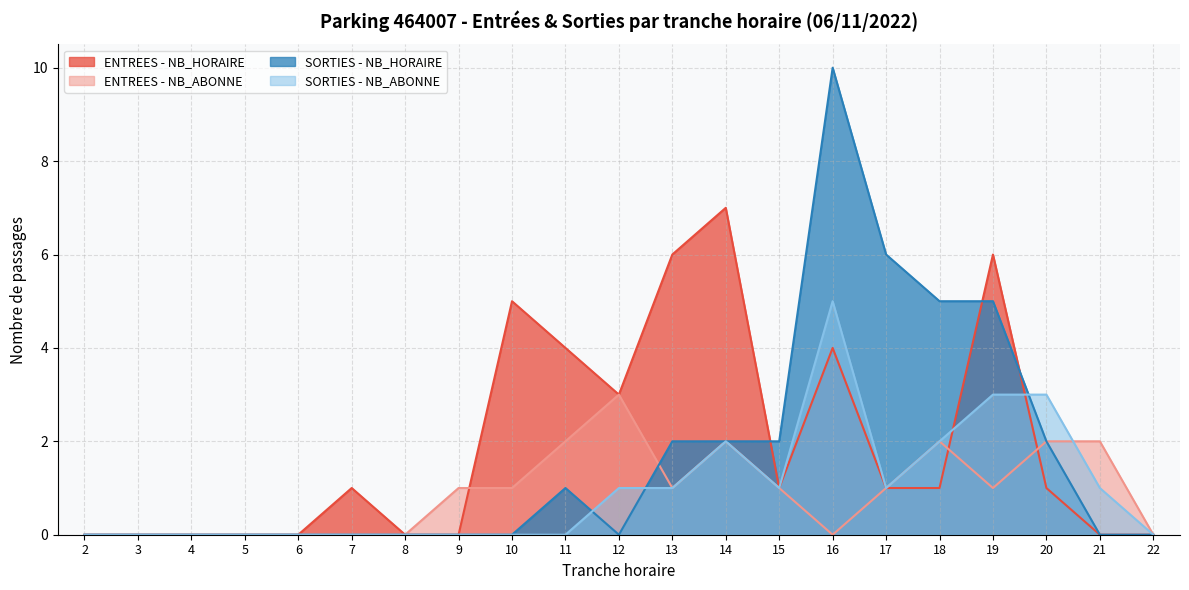

What is the difference between the second highest and second lowest values in the SORTIES - NB_HORAIRE series?

6